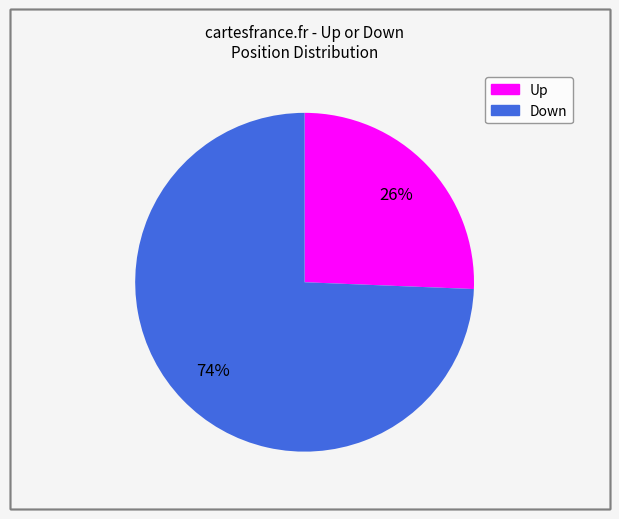

How many slices are in this pie chart?

2